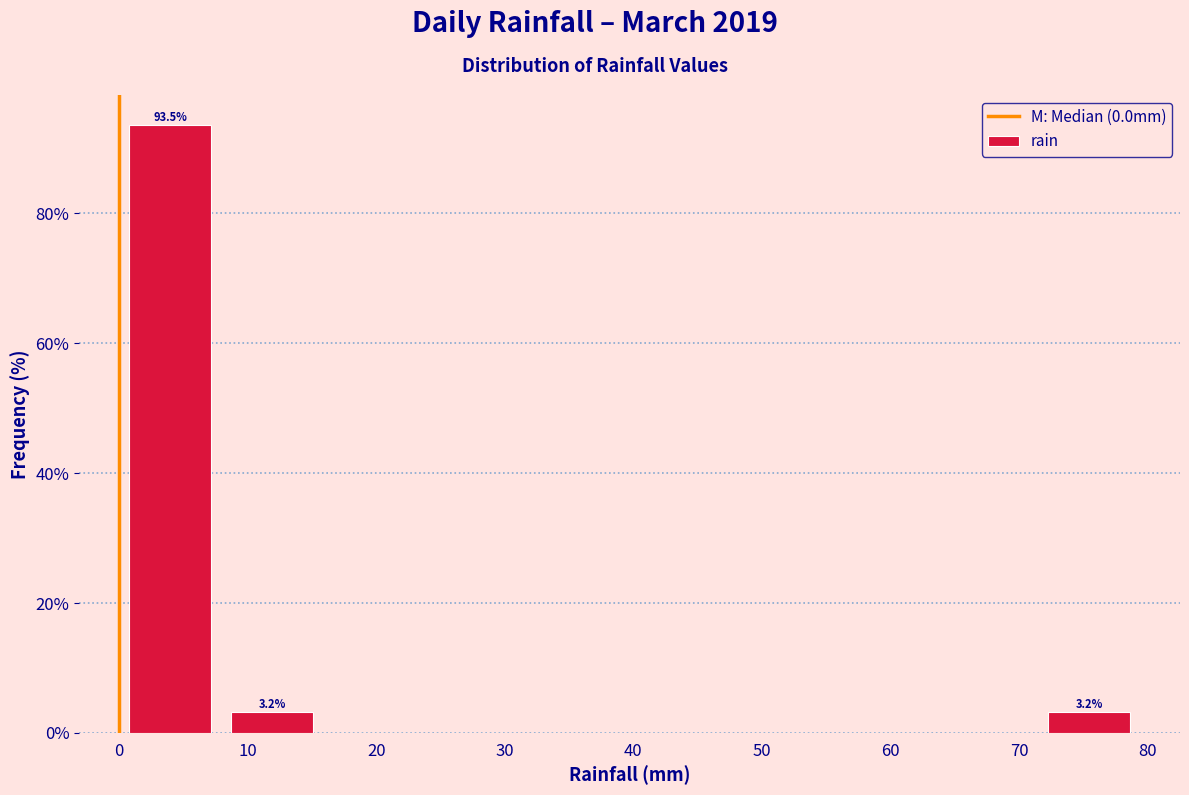

Over which range of the x-axis is the bar tallest?

0 to 8